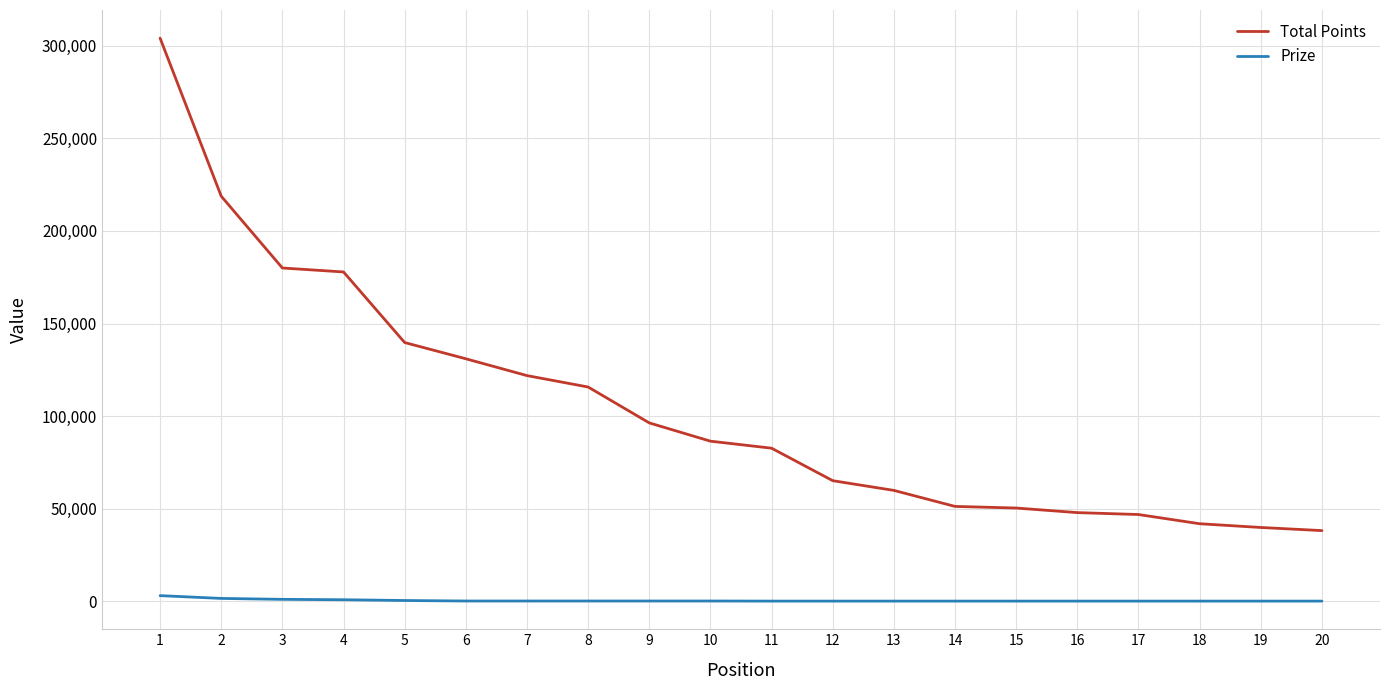

At which label does Total Points first exceed 86441?

1